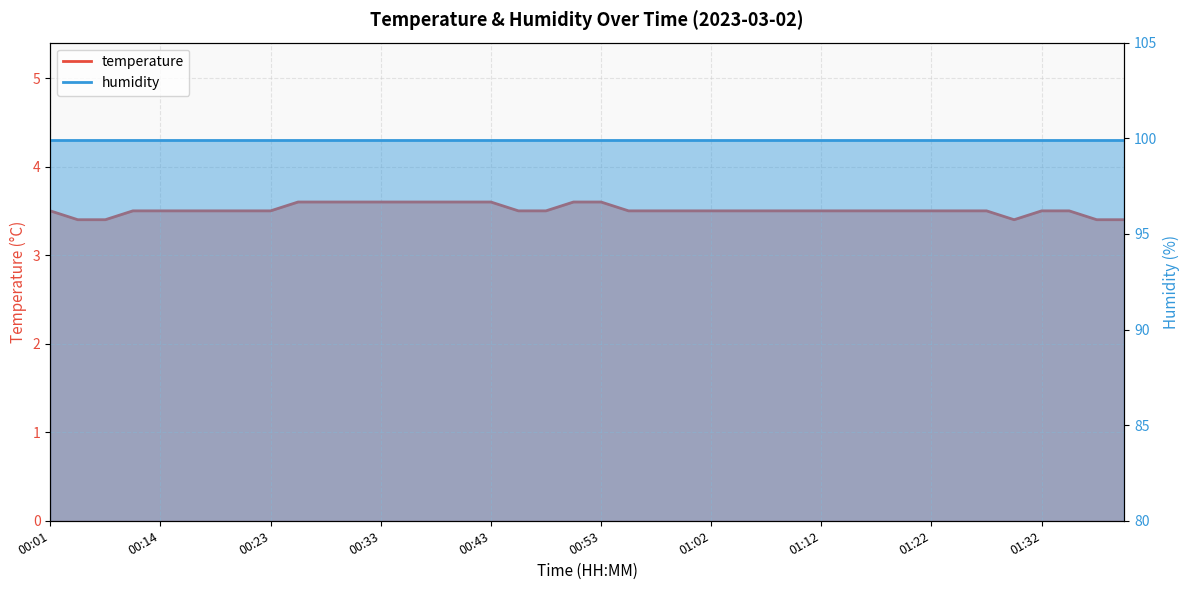

True or false: the data shows 1.1 at 00:36.

False